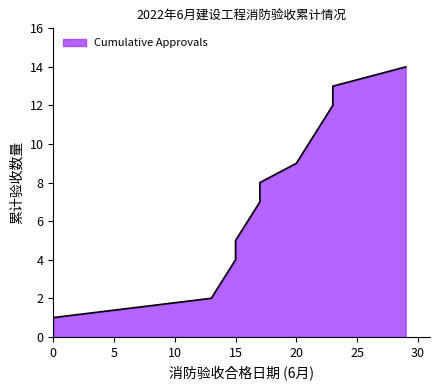

What is the change in value from 2022.6.15 to 2022.6.23?

+8